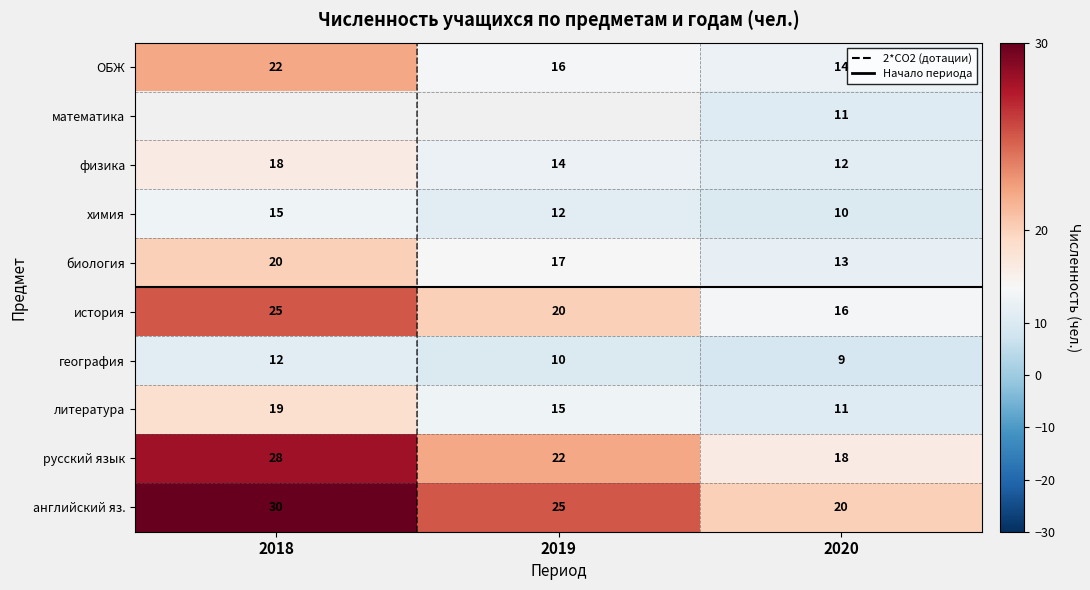

At how many categories does at least one series exceed 20?

2